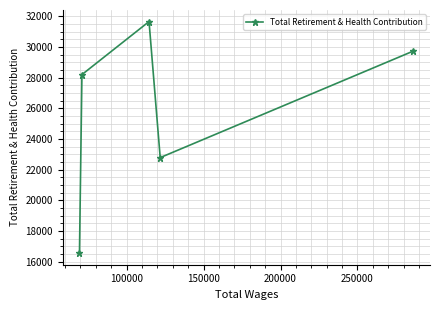

What is the average value?

25795